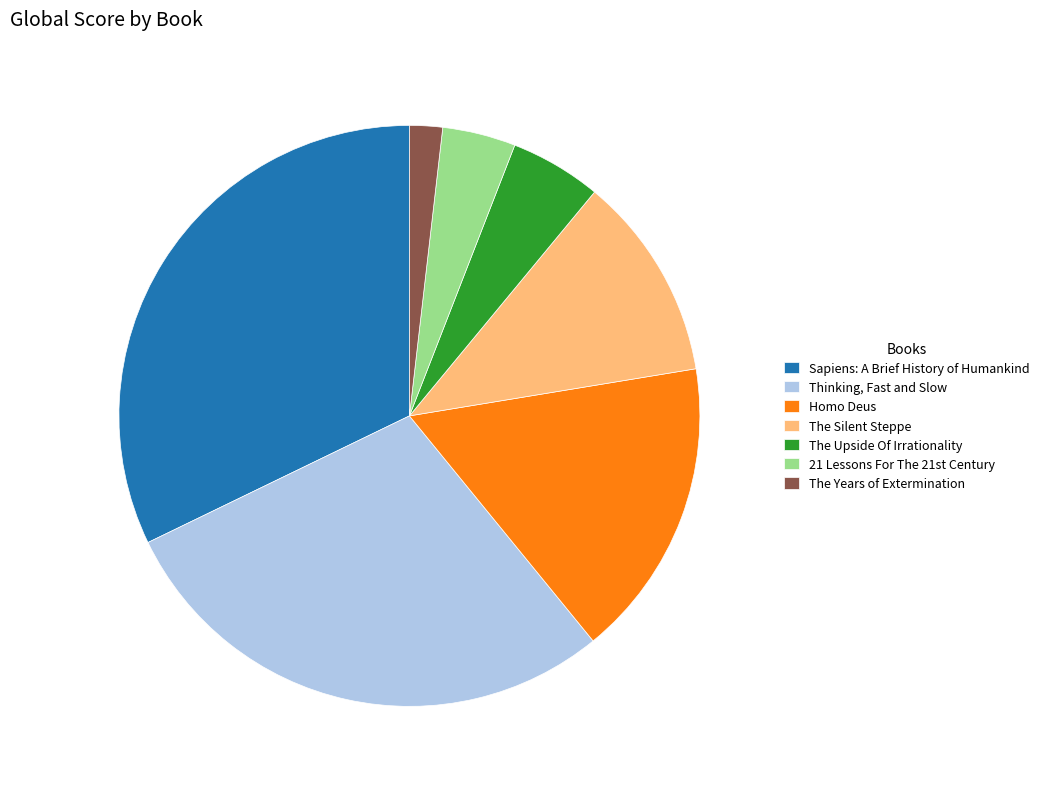

Rank the categories by value from lowest to highest.

The Years of Extermination, 21 Lessons For The 21st Century, The Upside Of Irrationality, The Silent Steppe, Homo Deus, Thinking, Fast and Slow, Sapiens: A Brief History of Humankind